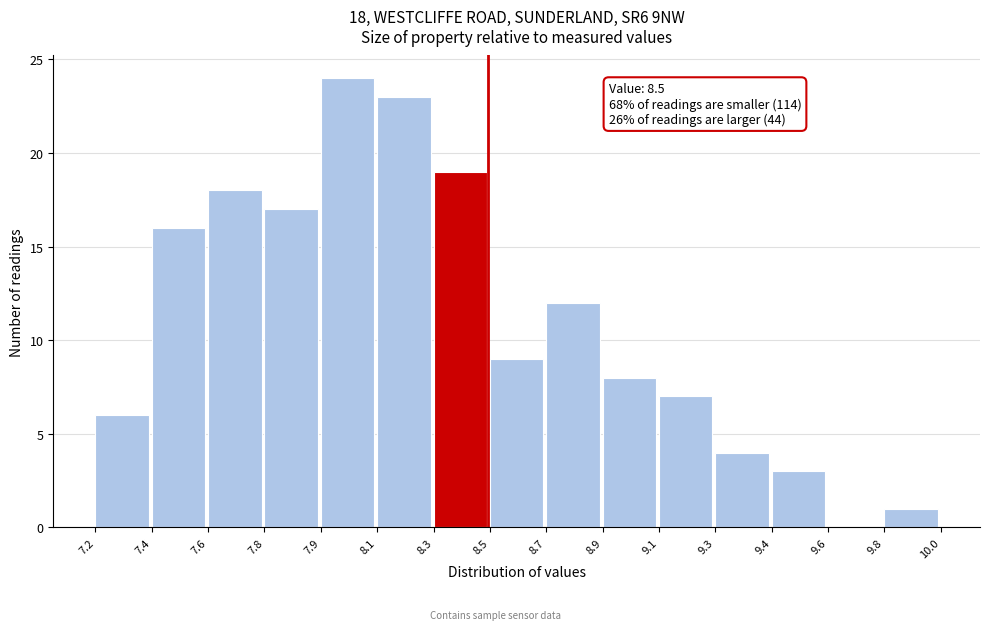

Reading left to right, transcribe all the data shown in this chart.

7.2=6	7.4=16	7.6=18	7.8=17	7.9=24	8.1=23	8.3=19	8.5=9	8.7=12	8.9=8	9.1=7	9.3=4	9.4=3	9.6=0	9.8=1